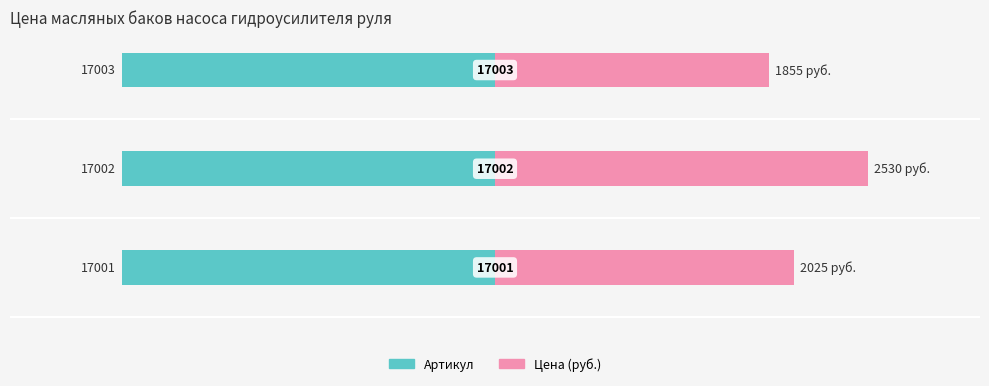

The value of Цена (руб.) at 0 is 17.7. True or false?

False